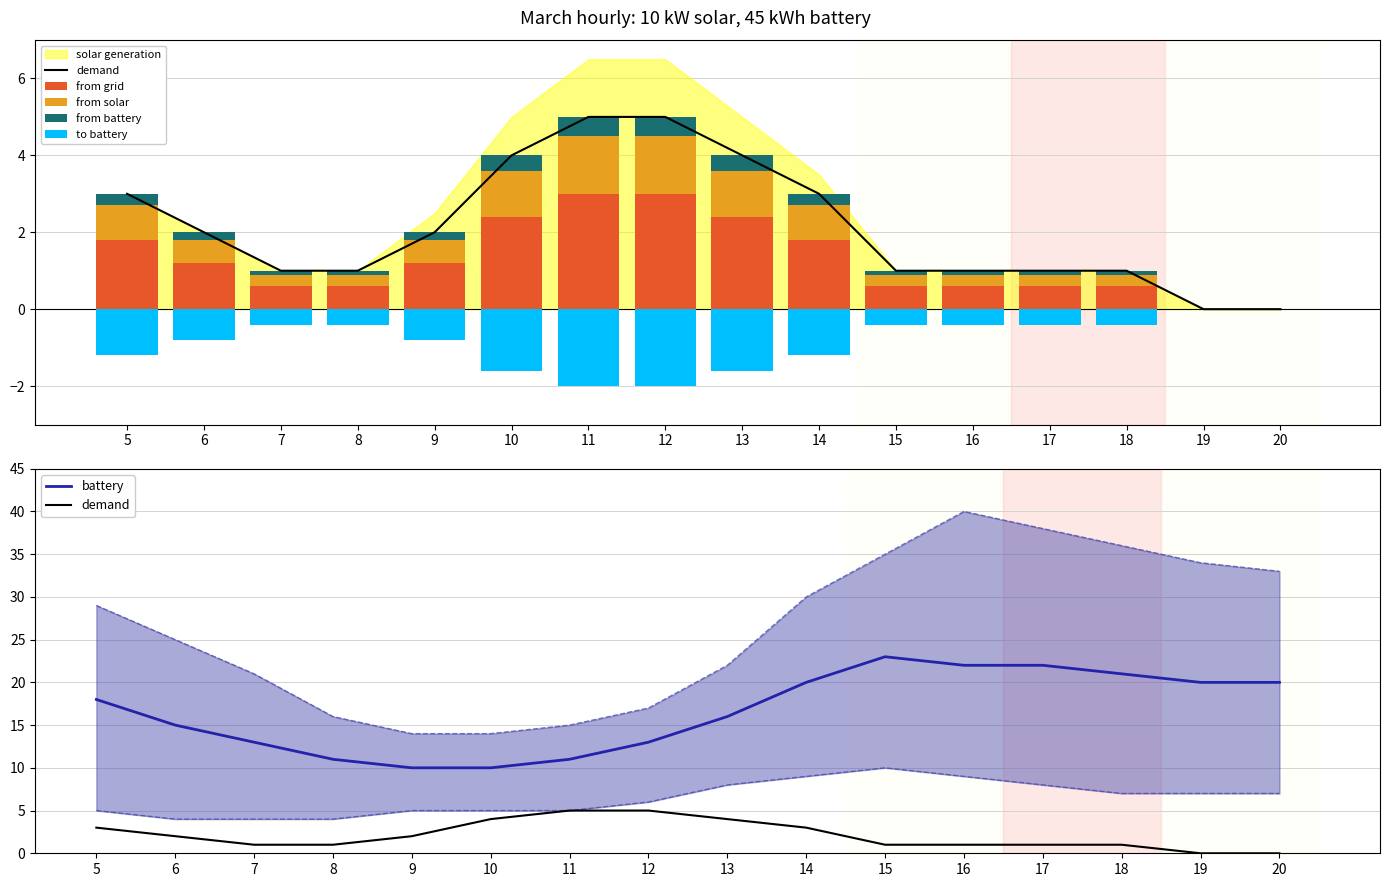

Reading left to right, transcribe all the data shown in this chart.

demand: 5=3.0	6=2.0	7=1.0	8=1.0	9=2.0	10=4.0	11=5.0	12=5.0	13=4.0	14=3.0	15=1.0	16=1.0	17=1.0	18=1.0	19=0.0	20=0.0
from grid: 5=1.8	6=1.2	7=0.6	8=0.6	9=1.2	10=2.4	11=3.0	12=3.0	13=2.4	14=1.8	15=0.6	16=0.6	17=0.6	18=0.6	19=0.0	20=0.0
from solar: 5=0.9	6=0.6	7=0.3	8=0.3	9=0.6	10=1.2	11=1.5	12=1.5	13=1.2	14=0.9	15=0.3	16=0.3	17=0.3	18=0.3	19=0.0	20=0.0
from battery: 5=0.3	6=0.2	7=0.1	8=0.1	9=0.2	10=0.4	11=0.5	12=0.5	13=0.4	14=0.3	15=0.1	16=0.1	17=0.1	18=0.1	19=0.0	20=0.0
to battery: 5=-1.2	6=-0.8	7=-0.4	8=-0.4	9=-0.8	10=-1.6	11=-2.0	12=-2.0	13=-1.6	14=-1.2	15=-0.4	16=-0.4	17=-0.4	18=-0.4	19=0.0	20=0.0
battery: 5=18.0	6=15.0	7=13.0	8=11.0	9=10.0	10=10.0	11=11.0	12=13.0	13=16.0	14=20.0	15=23.0	16=22.0	17=22.0	18=21.0	19=20.0	20=20.0